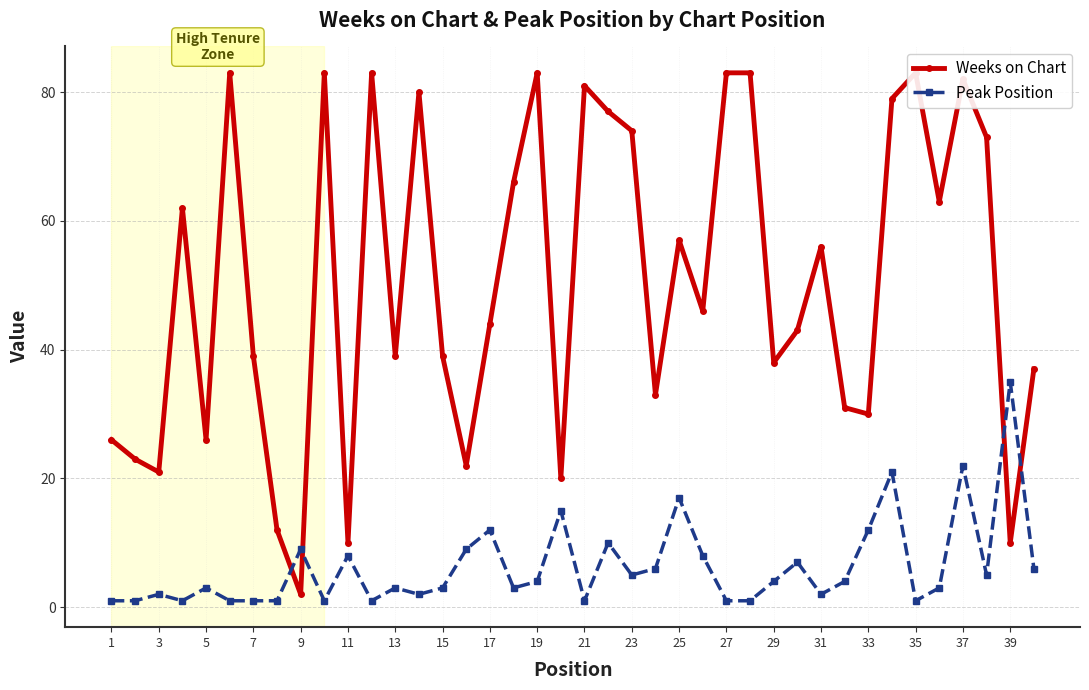

At which label does Peak Position reach its peak?

39